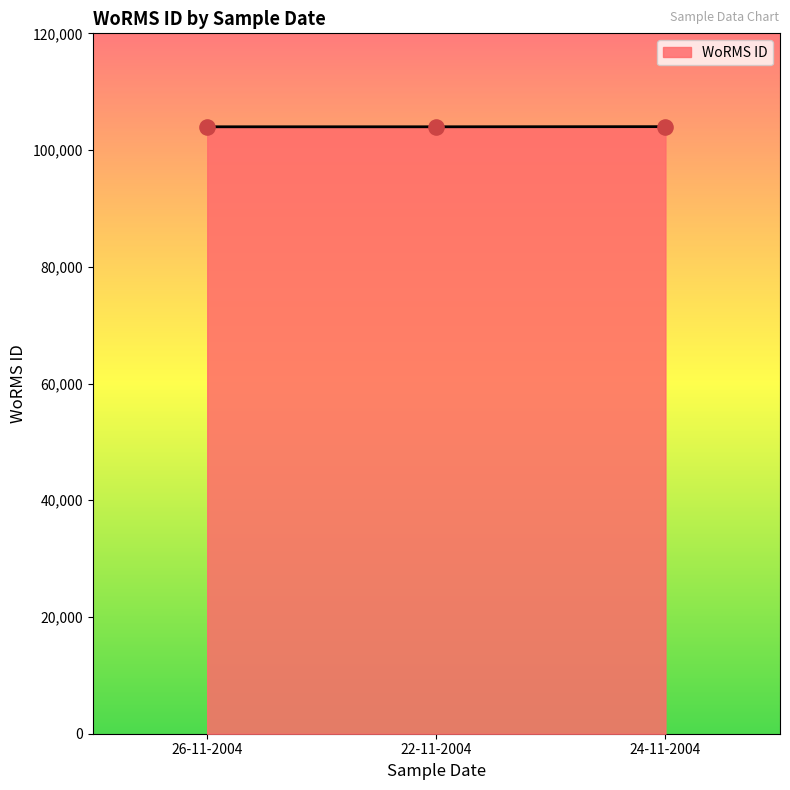

What is the ratio of the value at 26-11-2004 to the value at 24-11-2004?

1.0